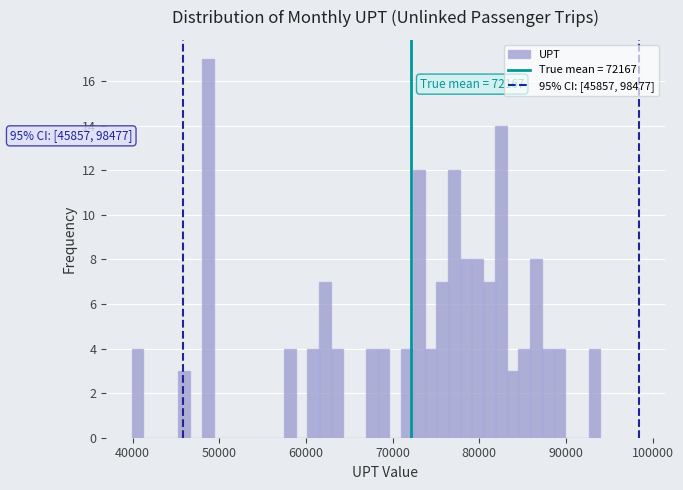

Around what value on the x-axis is the tallest bar? Give the approximate position of its centre, as read against the axis.

49000